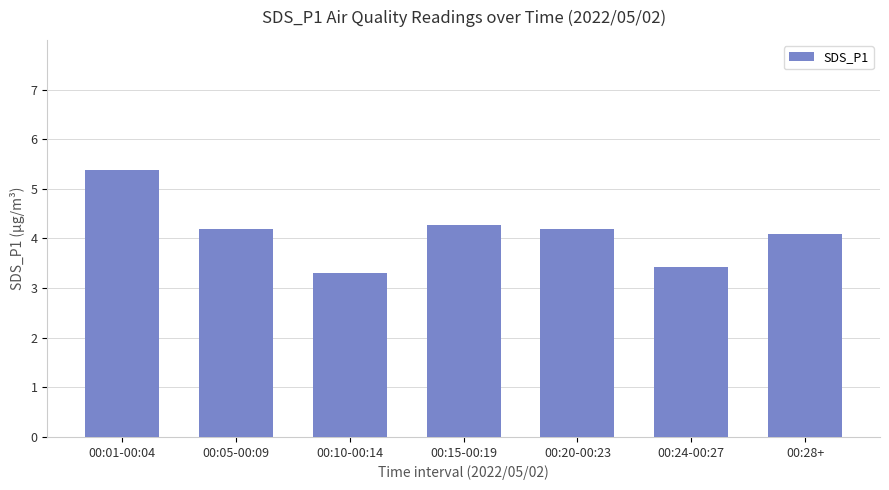

How many data points are above 4?

5